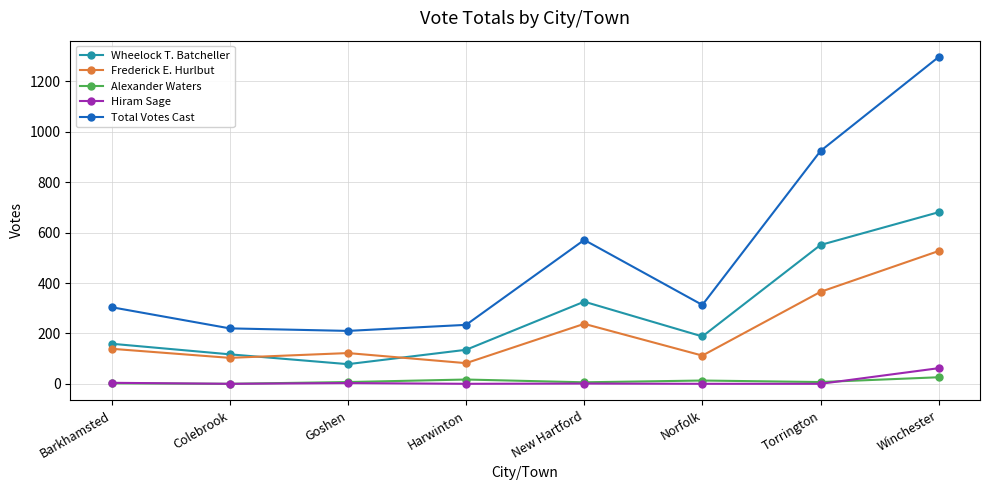

The Wheelock T. Batcheller series shows 551 at Torrington. True or false?

True